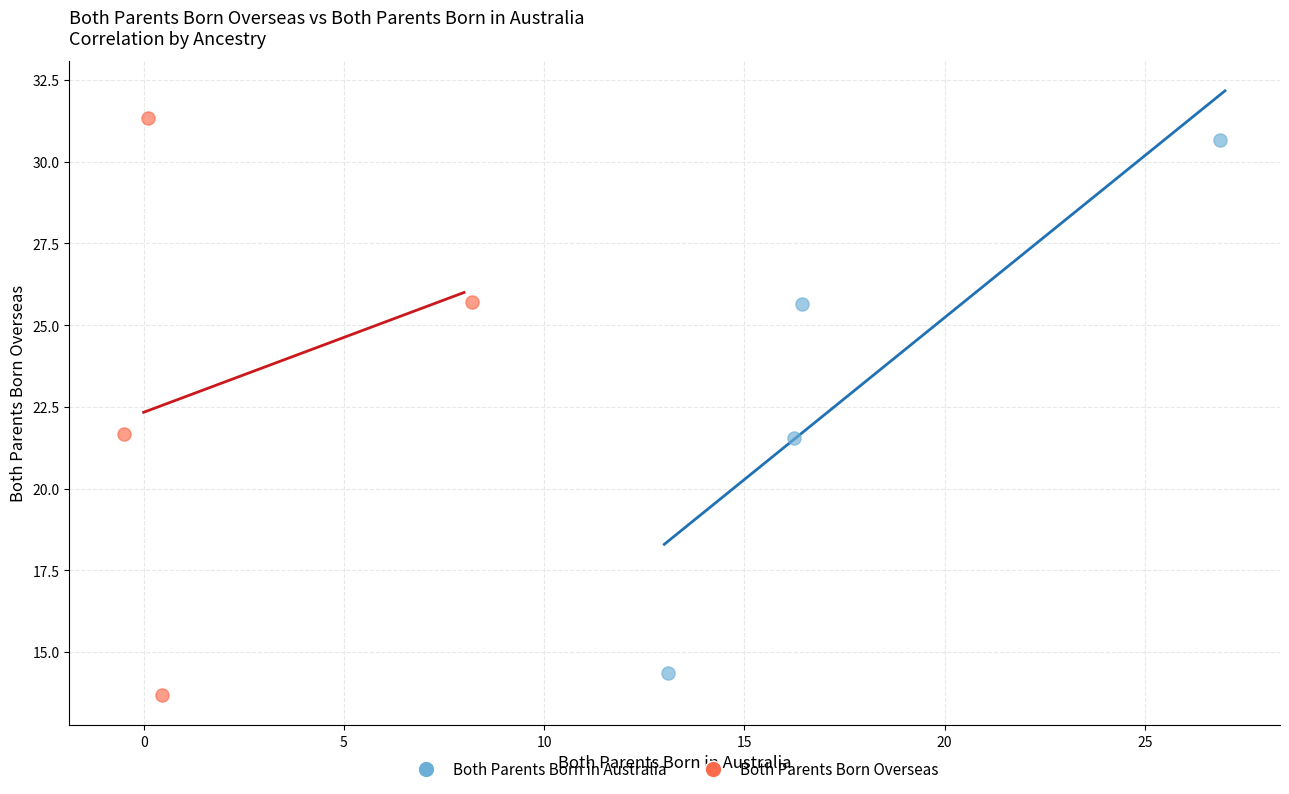

Which series contains the highest Y value?

Both Parents Born Overseas